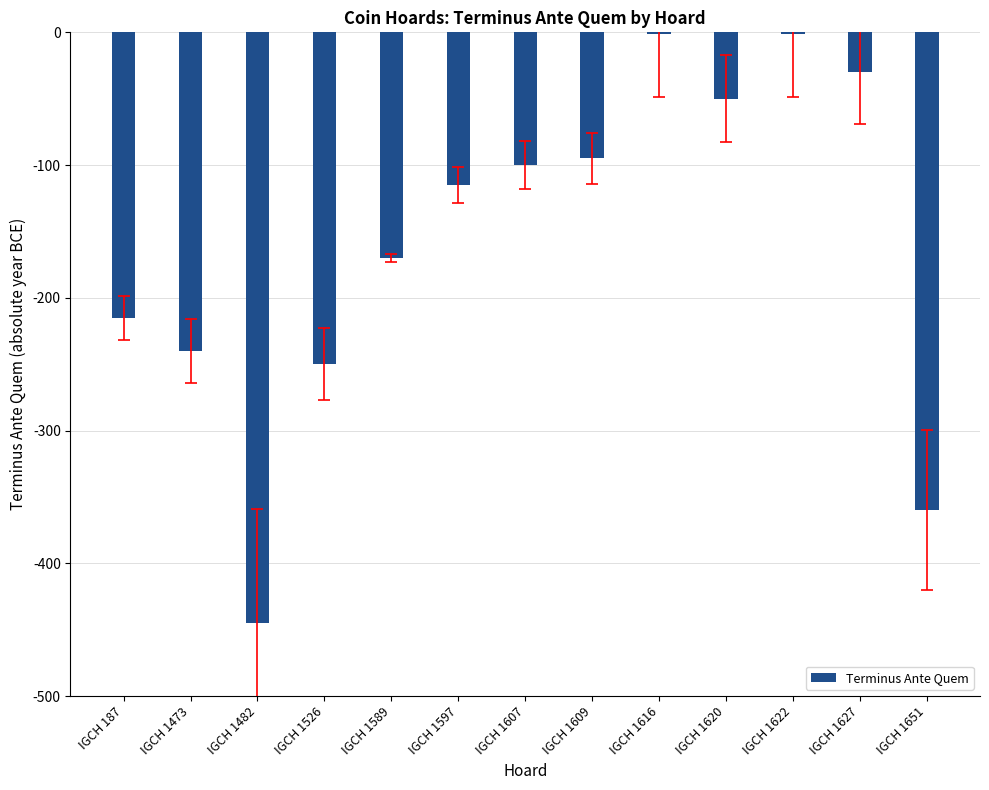

Are the bars horizontal?

No